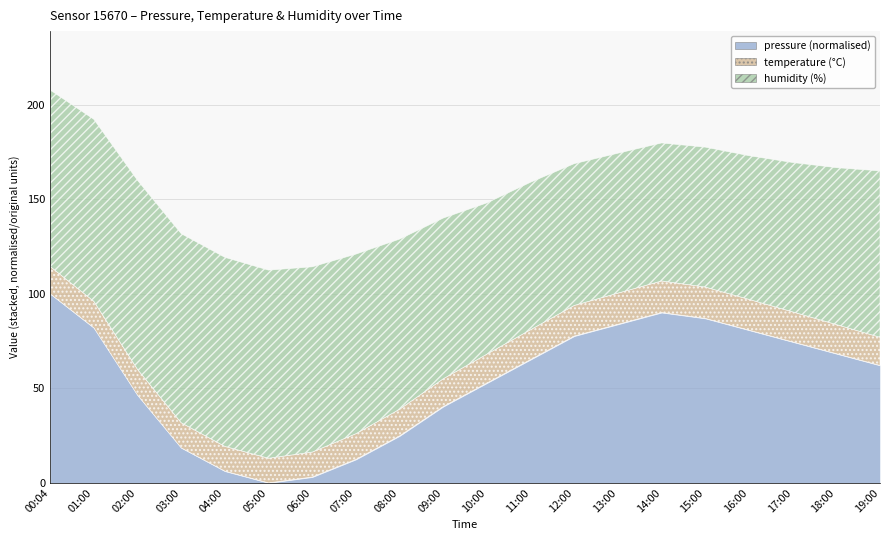

Reading left to right, list all the values displayed in this chart.

pressure: 00:04=98871.8	01:00=98813.9	02:00=98699.3	03:00=98609.7	04:00=98570.0	05:00=98550.0	06:00=98560.0	07:00=98590.0	08:00=98630.0	09:00=98680.0	10:00=98720.0	11:00=98760.0	12:00=98800.0	13:00=98820.0	14:00=98840.0	15:00=98830.0	16:00=98810.0	17:00=98790.0	18:00=98770.0	19:00=98750.0
temperature: 00:04=14.5	01:00=14.0	02:00=13.6	03:00=13.3	04:00=13.1	05:00=13.1	06:00=13.2	07:00=13.6	08:00=14.1	09:00=14.7	10:00=15.3	11:00=15.8	12:00=16.2	13:00=16.5	14:00=16.7	15:00=16.6	16:00=16.3	17:00=15.9	18:00=15.4	19:00=14.9
humidity: 00:04=93.3	01:00=96.3	02:00=100.0	03:00=100.0	04:00=100.0	05:00=99.5	06:00=98.0	07:00=95.0	08:00=90.0	09:00=85.0	10:00=80.0	11:00=78.0	12:00=75.0	13:00=74.0	14:00=73.0	15:00=74.0	16:00=76.0	17:00=79.0	18:00=83.0	19:00=88.0